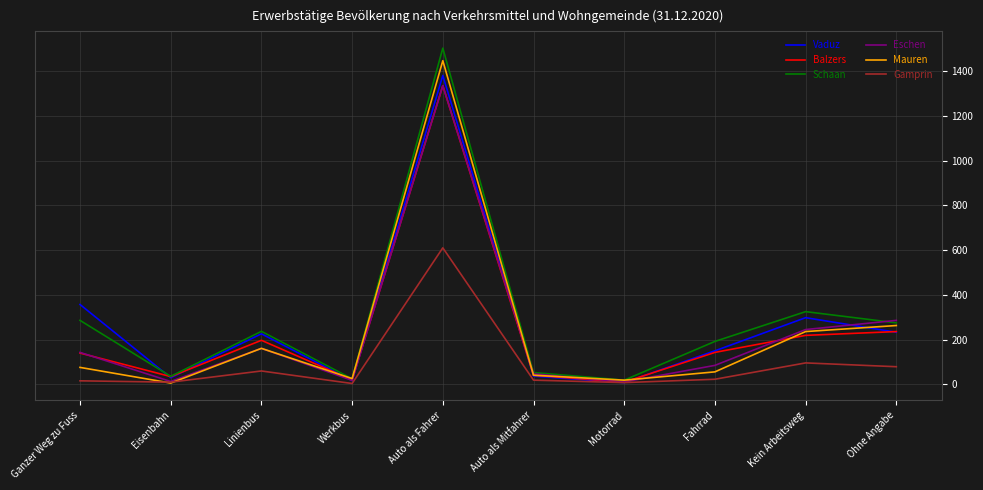

Is the value of Vaduz at Motorrad greater than the value of Eschen at Auto als Fahrer?

No